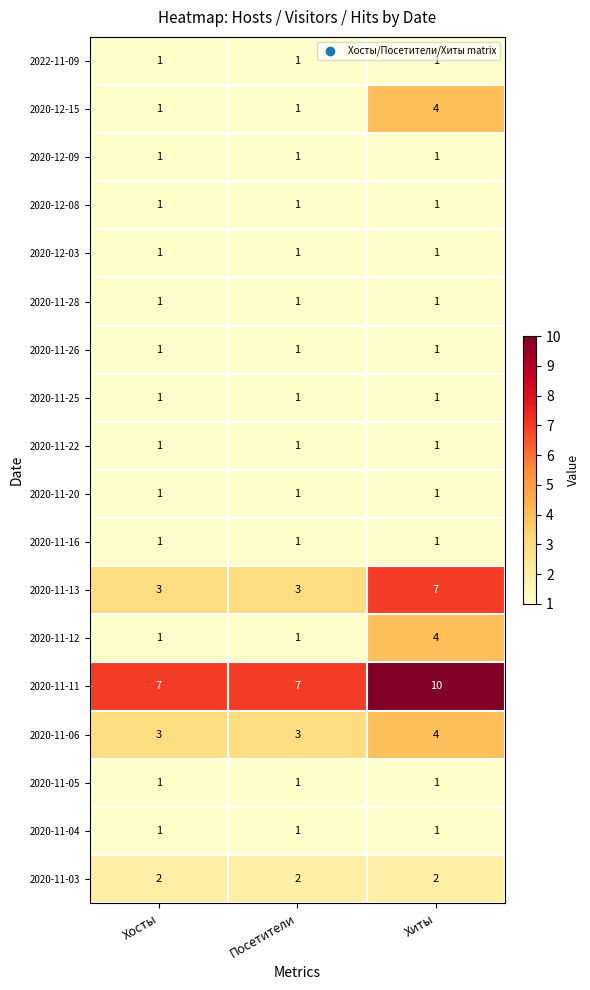

Count the number of data series in this chart.

18